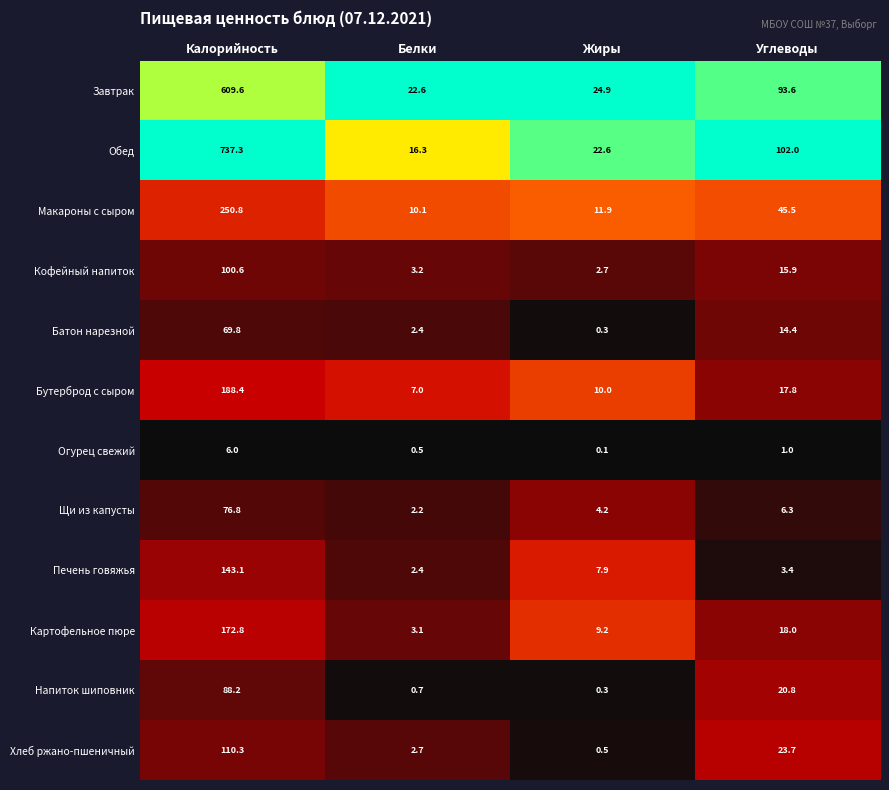

List the series in order of their peak value, lowest first.

Огурец свежий, Батон нарезной, Щи из капусты, Напиток шиповник, Кофейный напиток, Хлеб ржано-пшеничный, Печень говяжья, Картофельное пюре, Бутерброд с сыром, Макароны с сыром, Завтрак, Обед